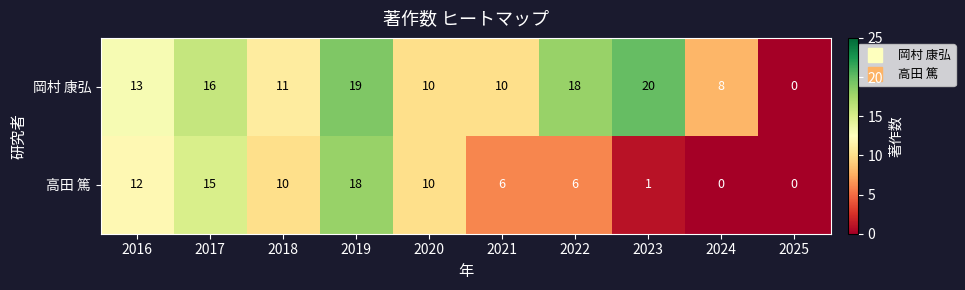

Which series has the largest range (max minus min)?

岡村 康弘